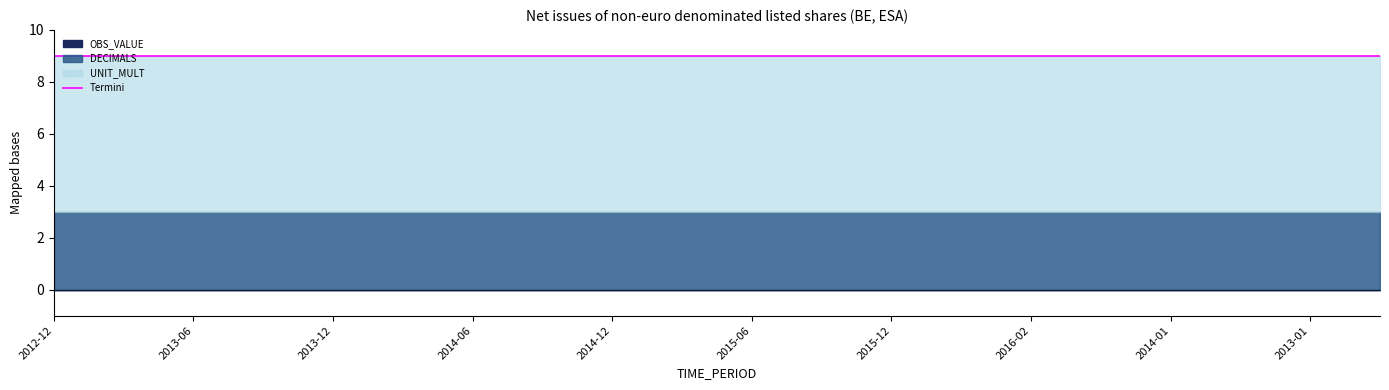

True or false: DECIMALS has more than 2 interior local peaks.

False